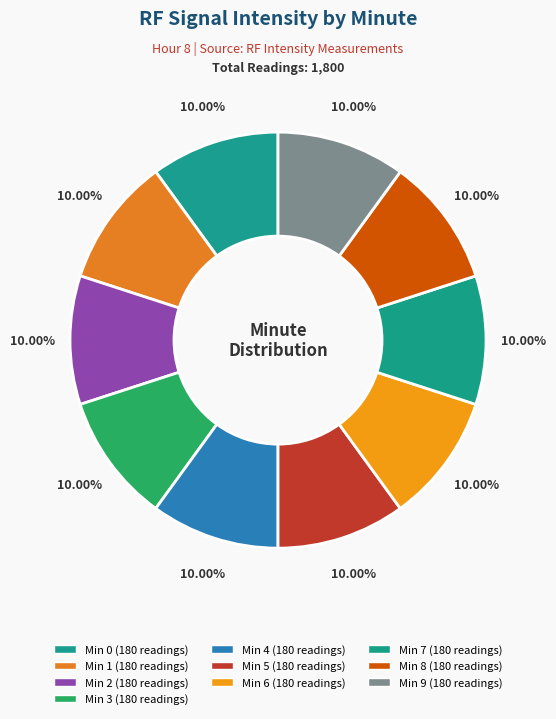

How many slices are in this pie chart?

10